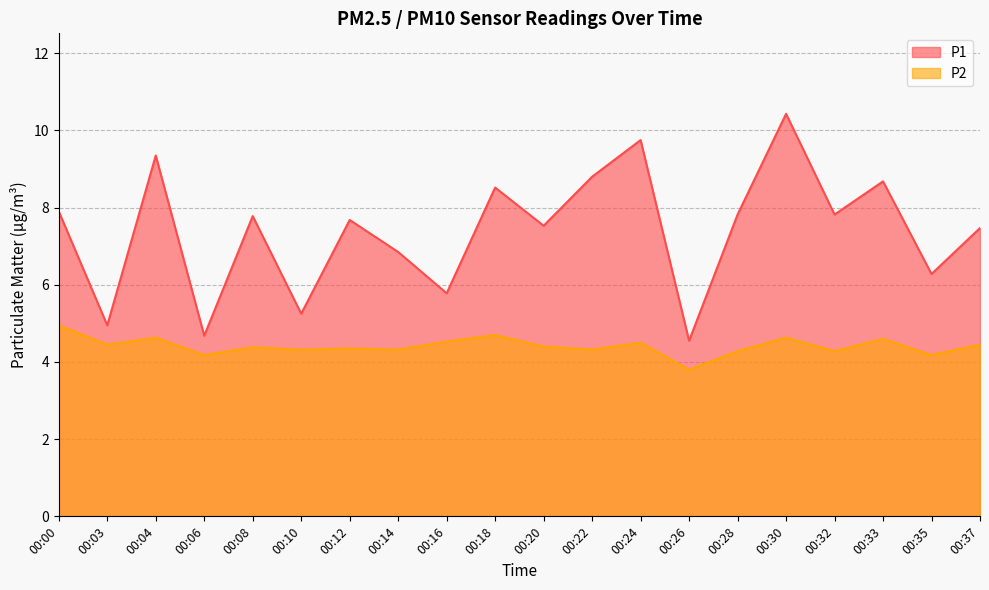

True or false: P1 and P2 intersect in this chart.

False